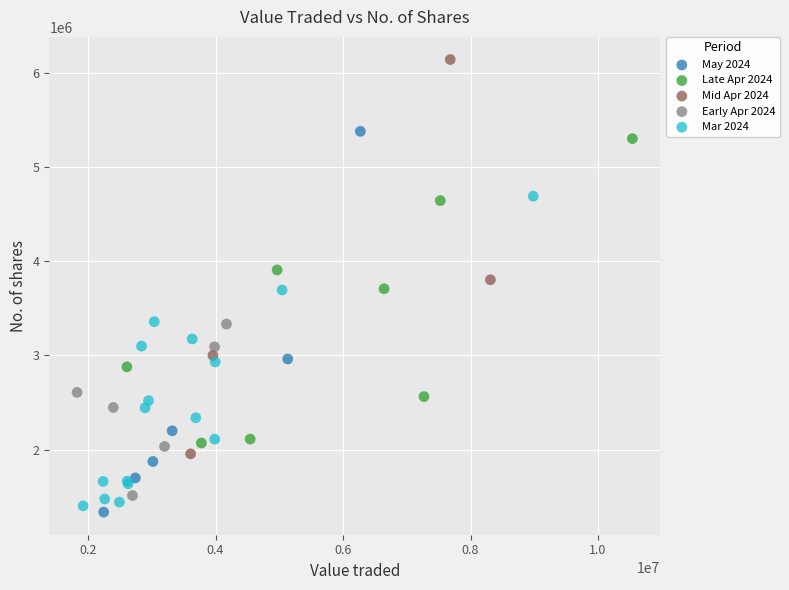

What are all the series names shown in the legend?

May 2024, Late Apr 2024, Mid Apr 2024, Early Apr 2024, Mar 2024